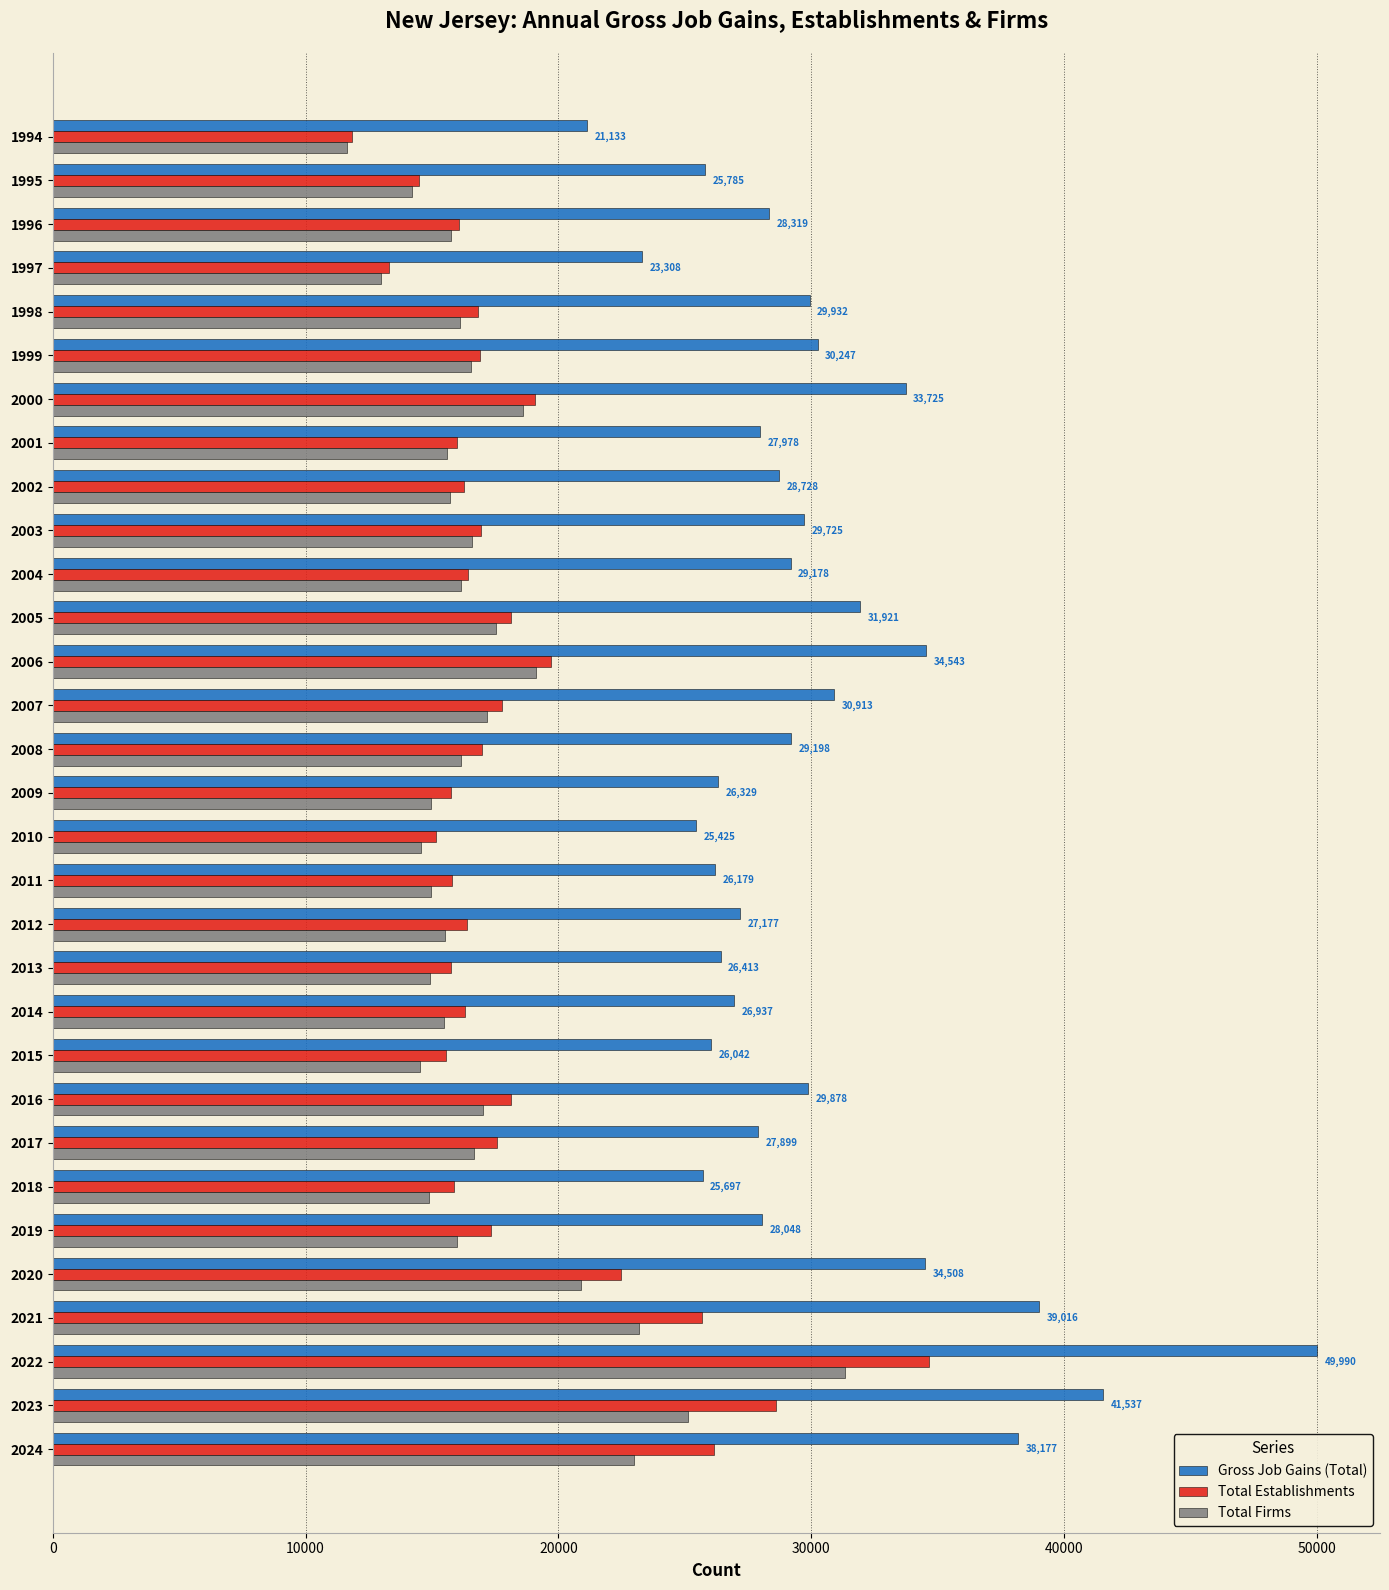

Which series has the largest total across all categories?

Gross Job Gains (Total)